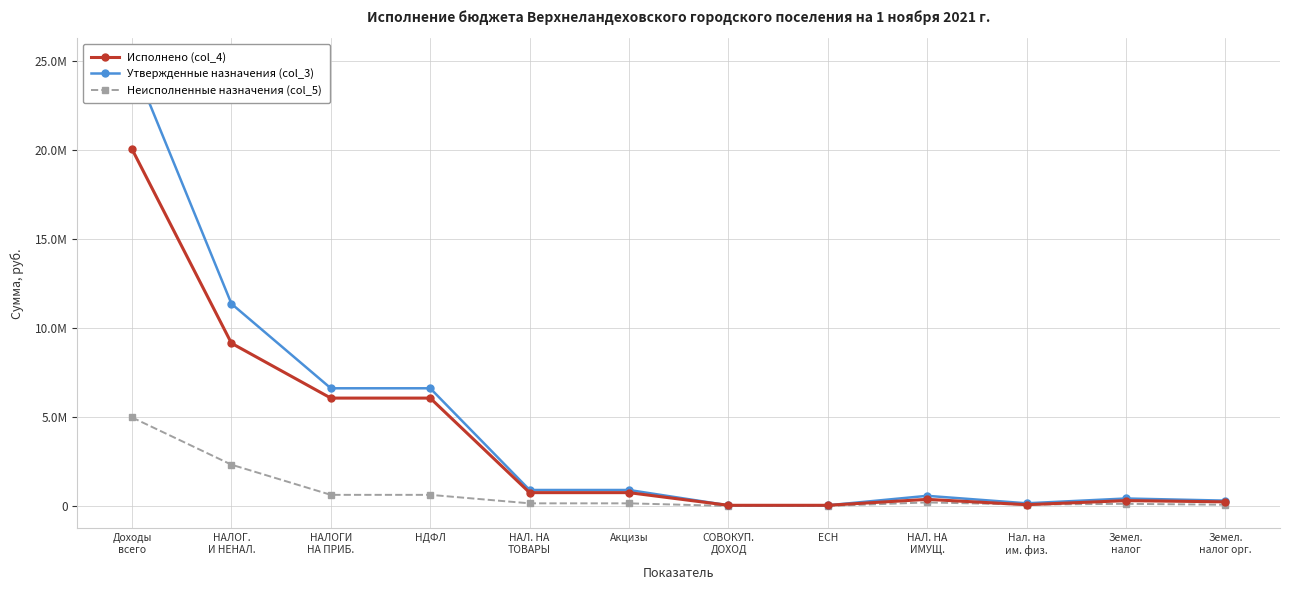

True or false: Неисполненные назначения (col_5) and Утвержденные назначения (col_3) cross at least once.

False